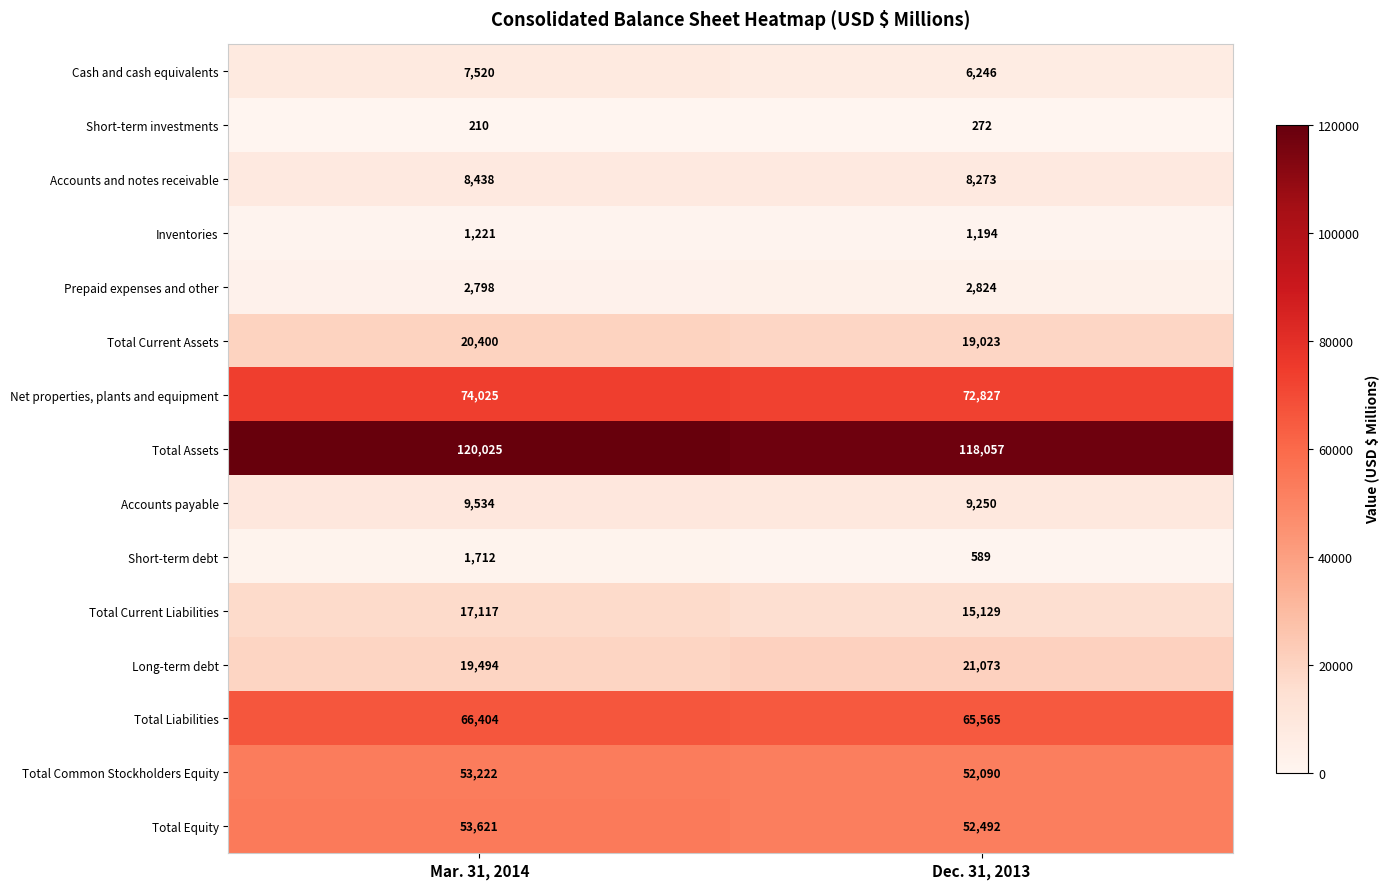

At which category is the sum across all series the highest?

Mar. 31, 2014